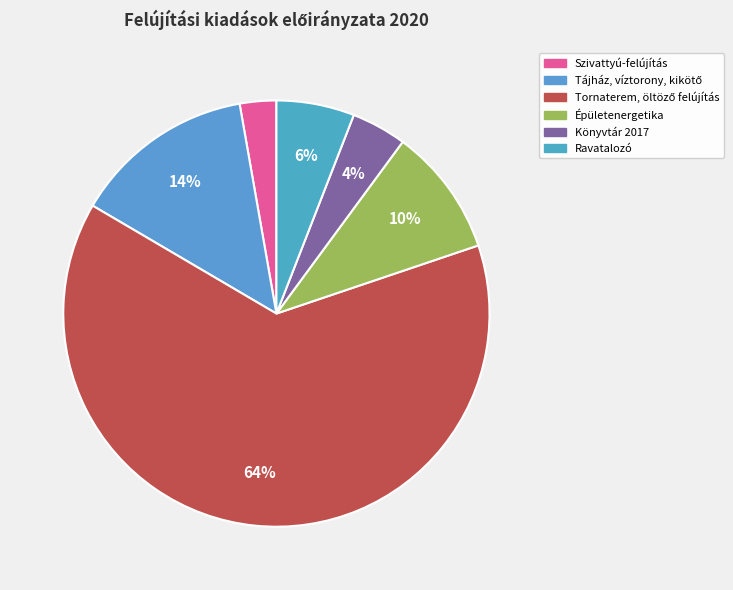

To the nearest percent, what percentage of the pie is Épületenergetika?

10%